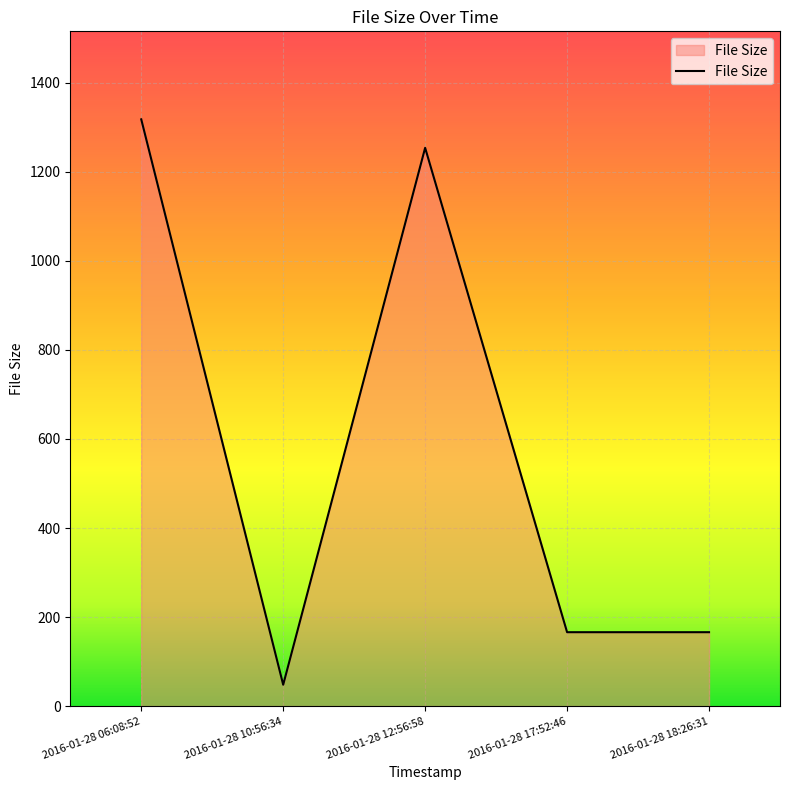

Read the value at 2016-01-28 10:56:34.

48